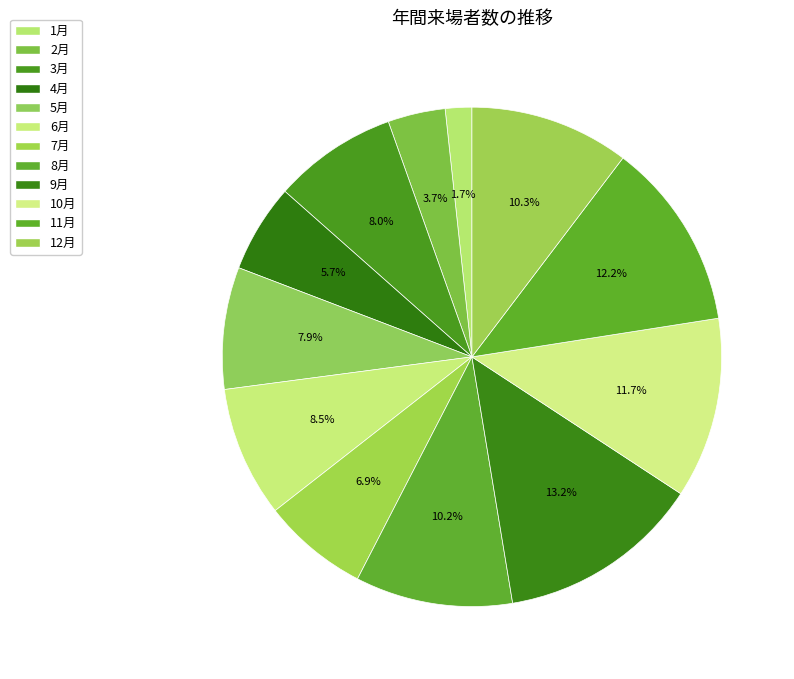

Count the number of slices in the pie.

12